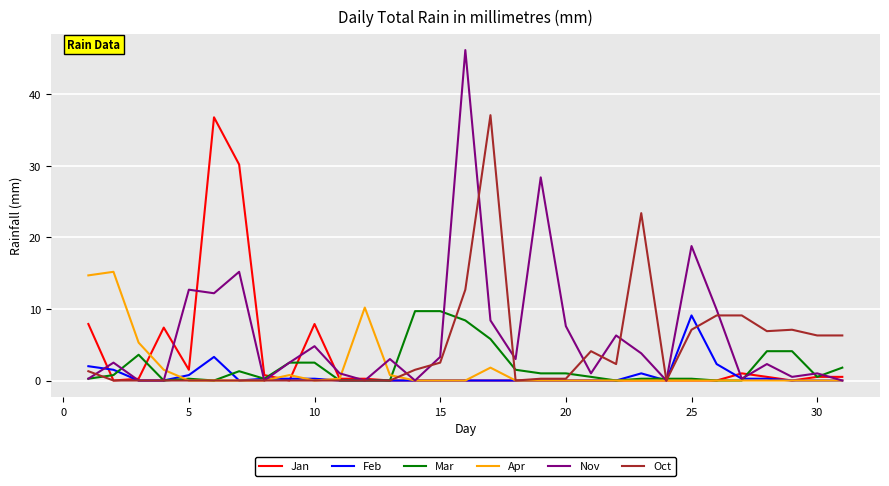

What is the difference between the second highest and minimum values in the Feb series?

3.3